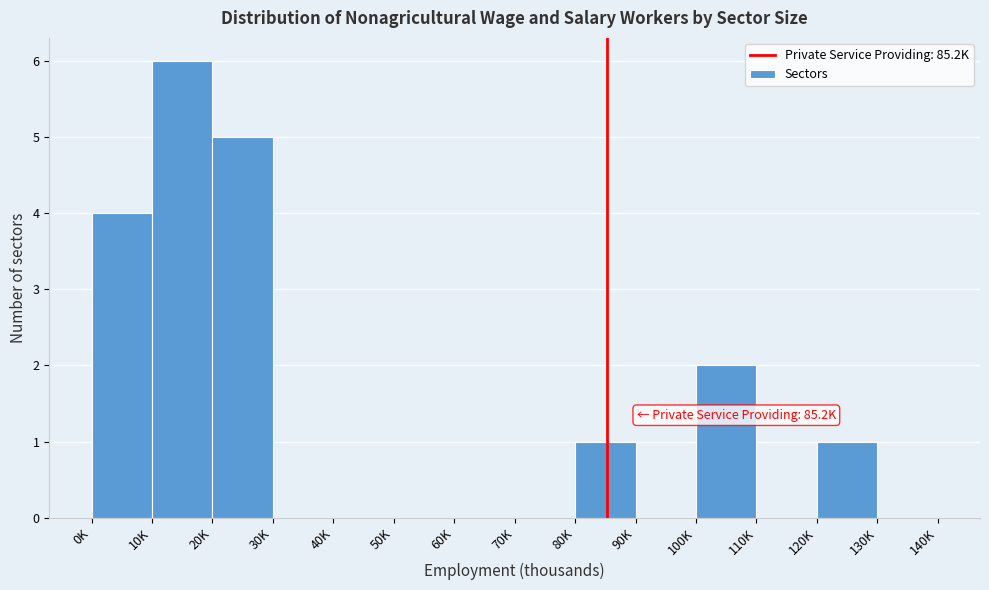

Reading left to right, list all the values displayed in this chart.

0K=4	10K=6	20K=5	30K=0	40K=0	50K=0	60K=0	70K=0	80K=1	90K=0	100K=2	110K=0	120K=1	130K=0